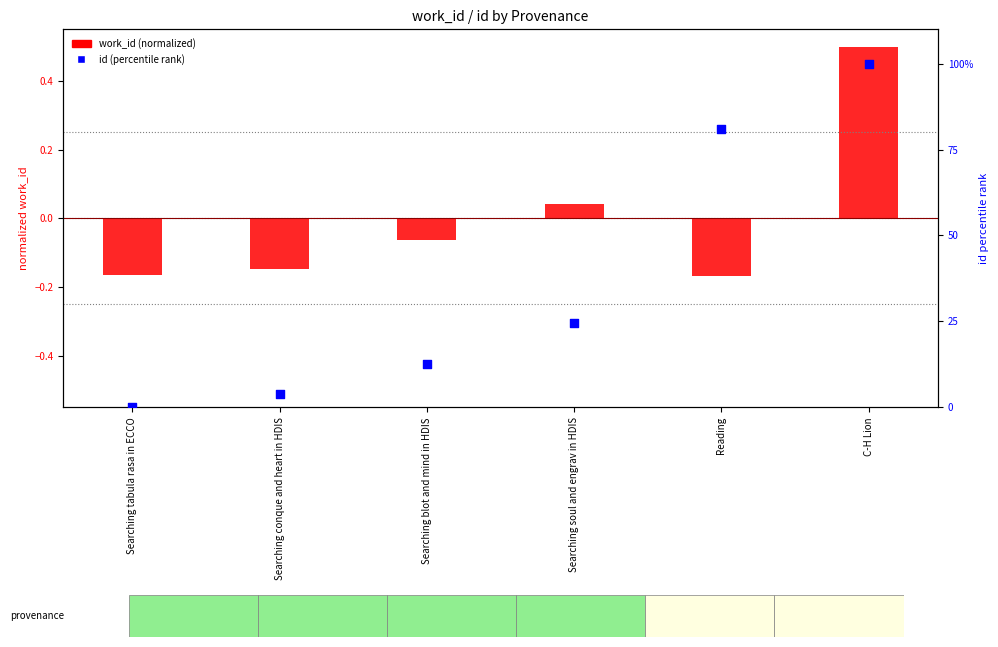

Which series contains the highest Y value?

id (percentile rank)